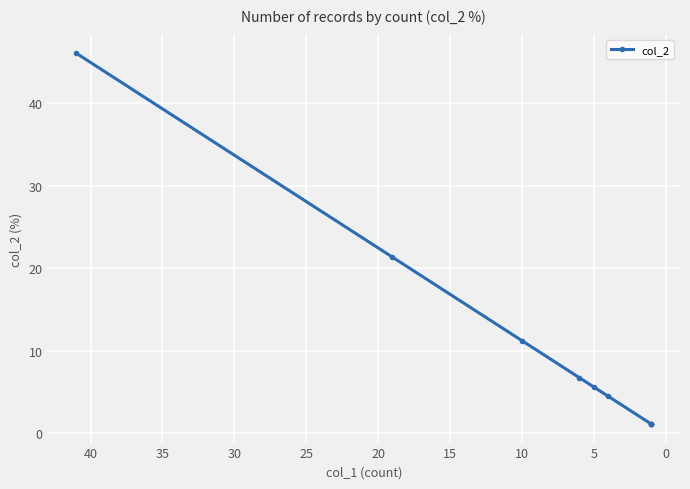

Reading left to right, transcribe all the data shown in this chart.

46.1	21.3	11.2	6.7	5.6	4.5	1.1	1.1	1.1	1.1